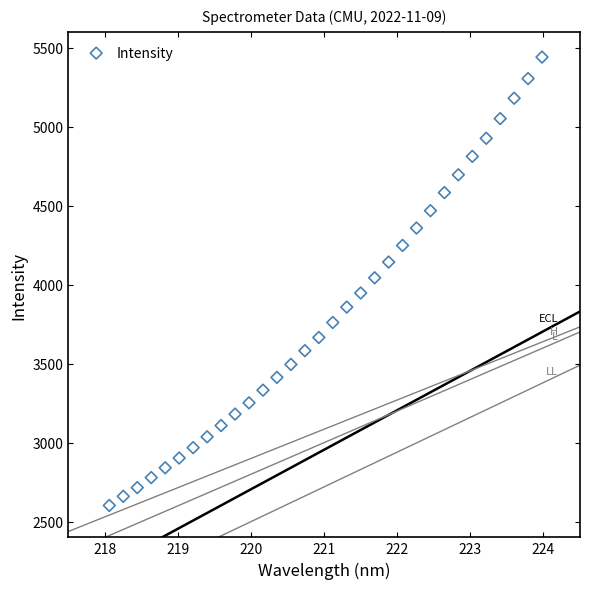

What is the range of X values (max minus min)?

5.9